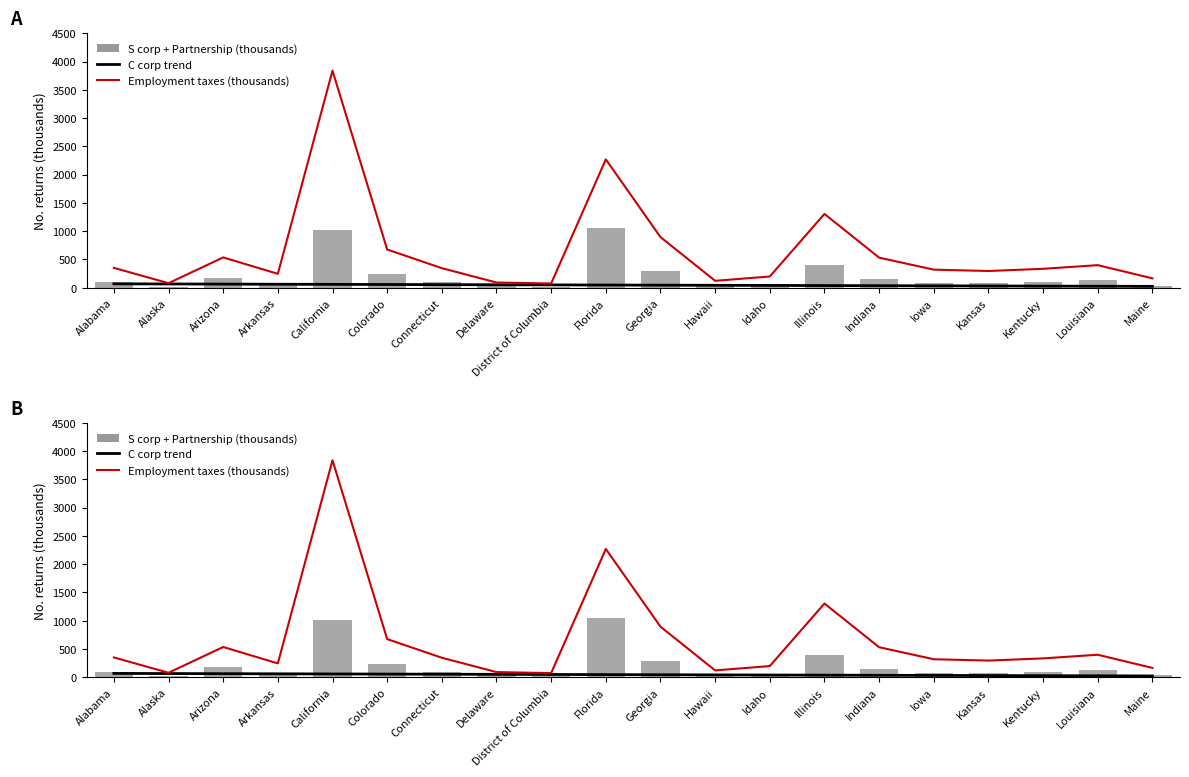

True or false: Employment taxes (thousands) has a value of 531.8 at Indiana.

True